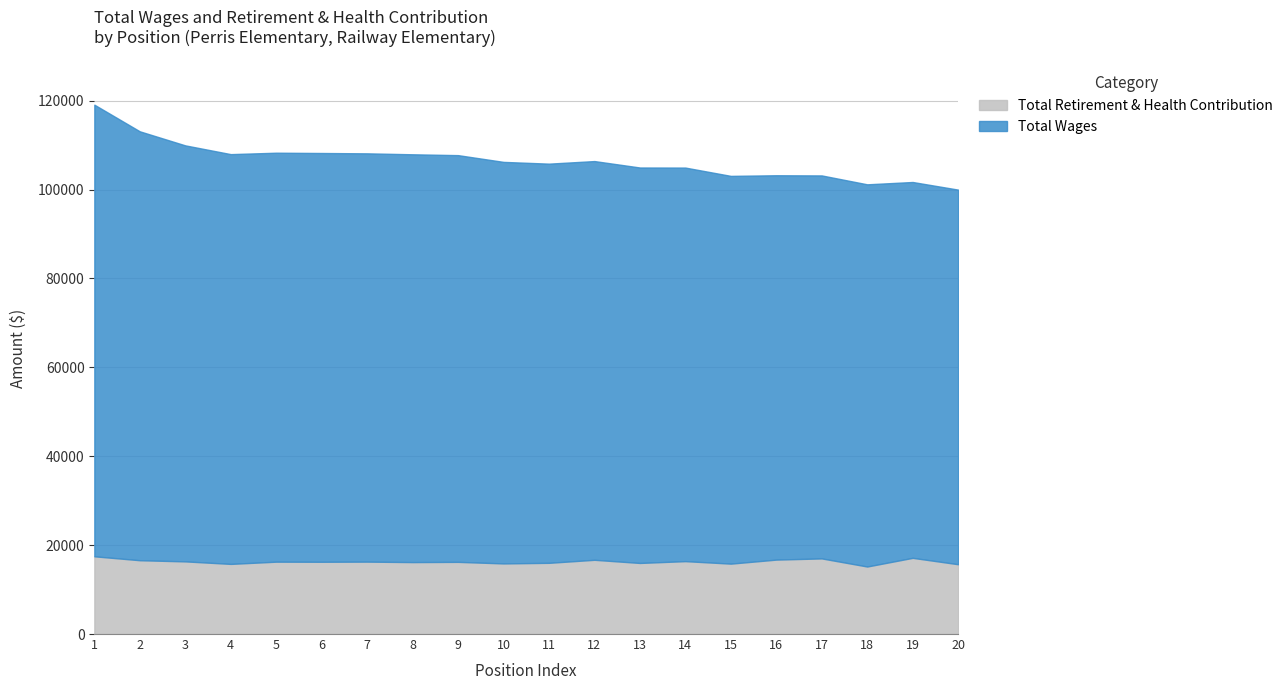

At how many categories does at least one series exceed 30695?

20